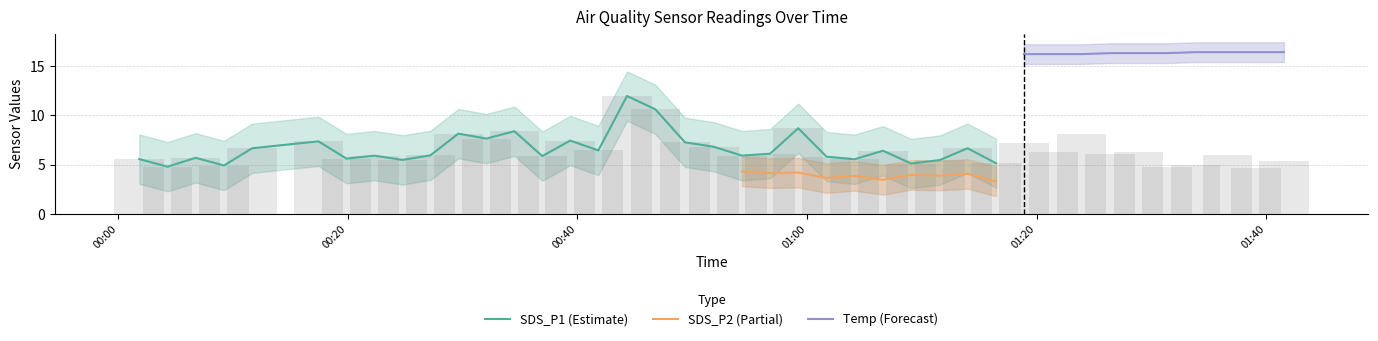

What is the lowest value of the SDS_P1 (Estimate) series?

4.8